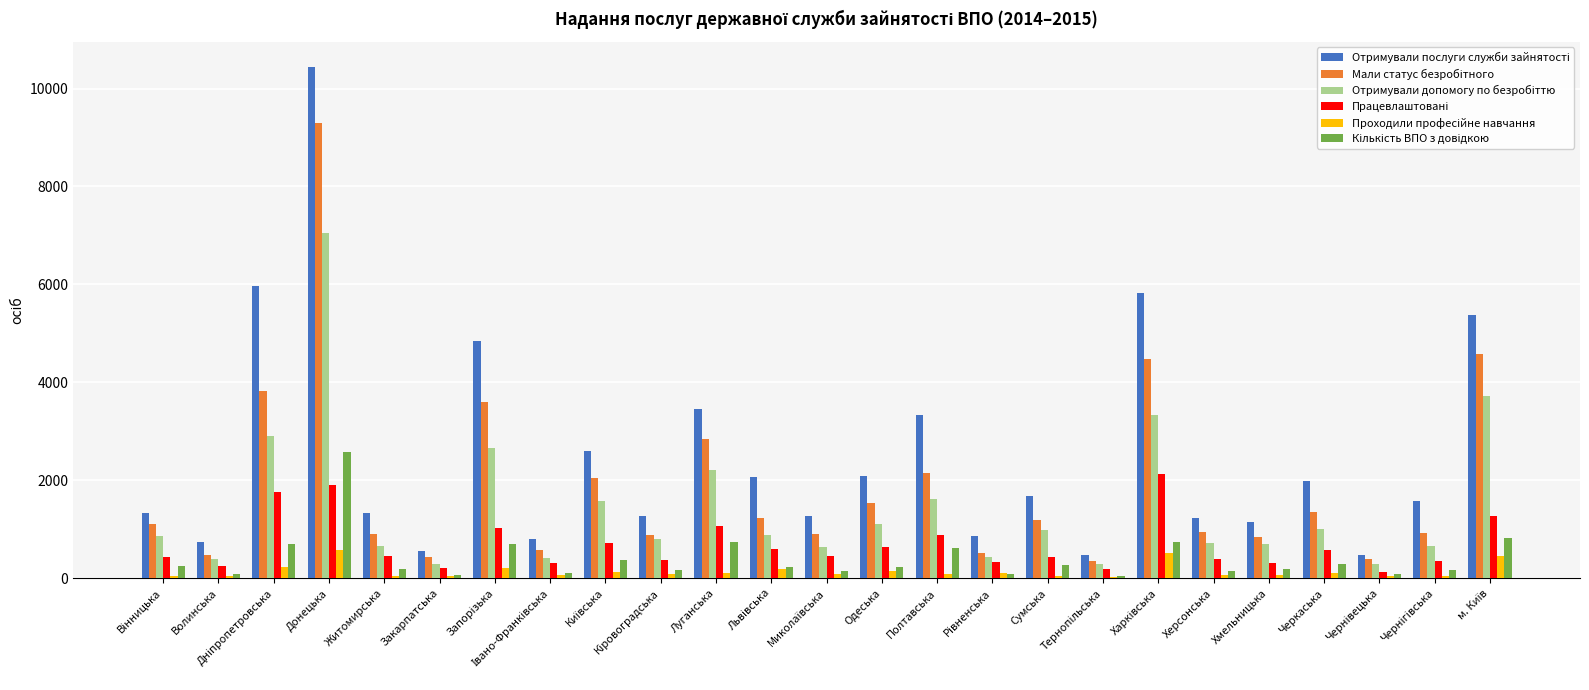

Which category has the highest value across all series?

Донецька